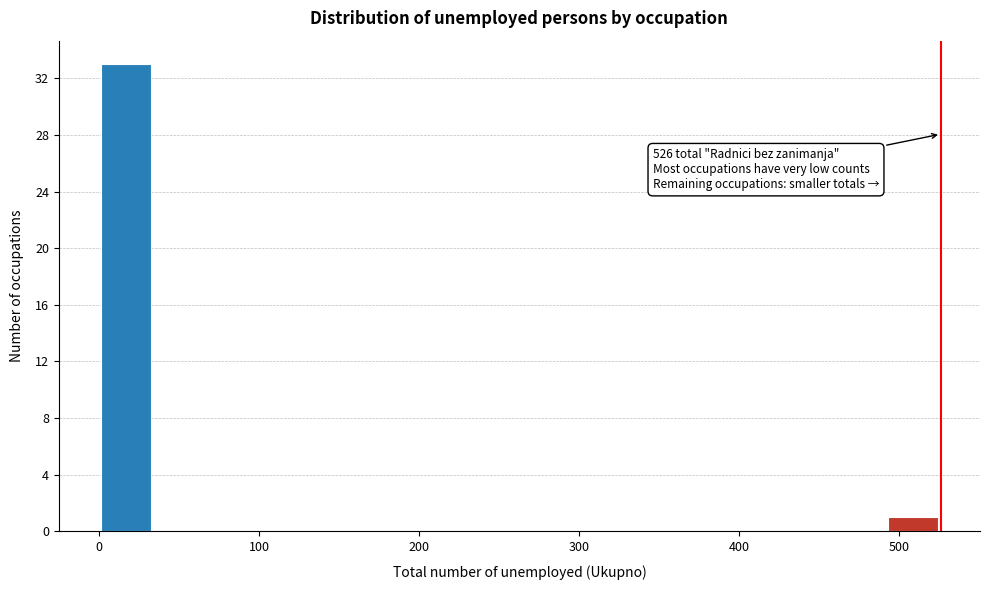

Read against the x-axis, roughly where is the centre of the tallest bar?

20